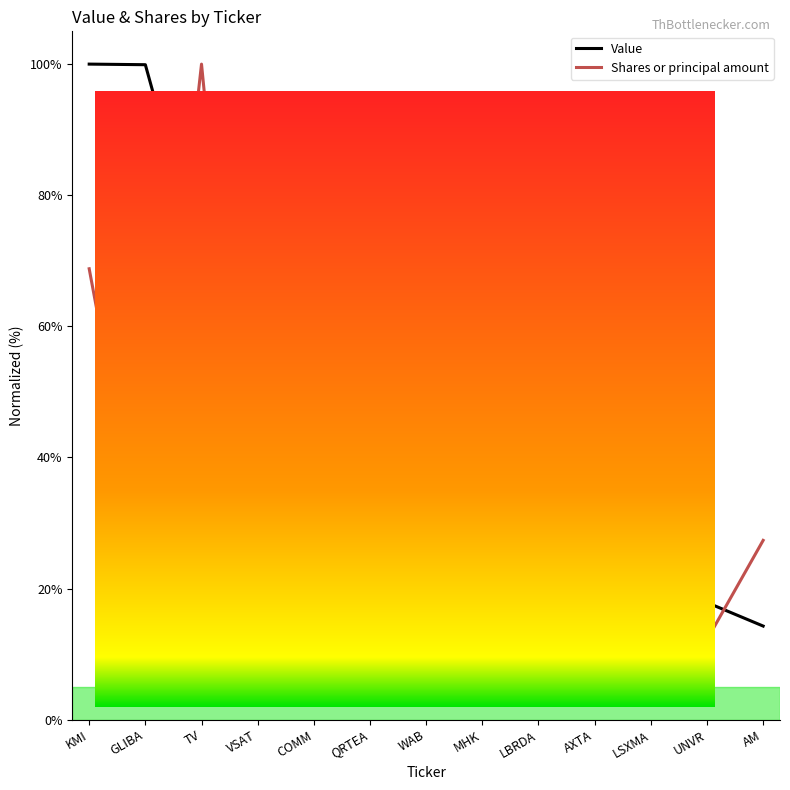

Which series ends up on top after the final intersection of Shares or principal amount and Value?

Shares or principal amount